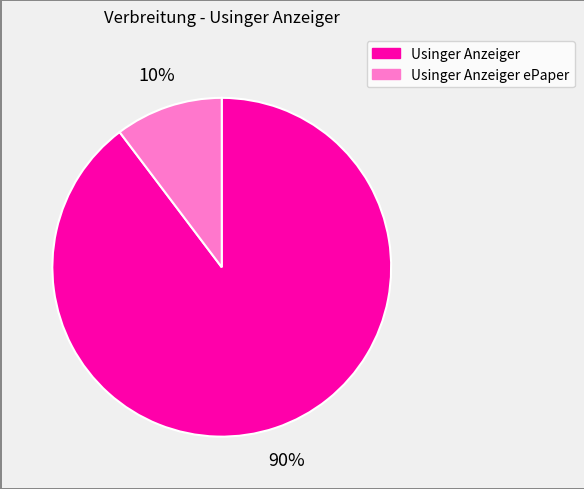

To the nearest percent, what is the average slice percentage?

50%